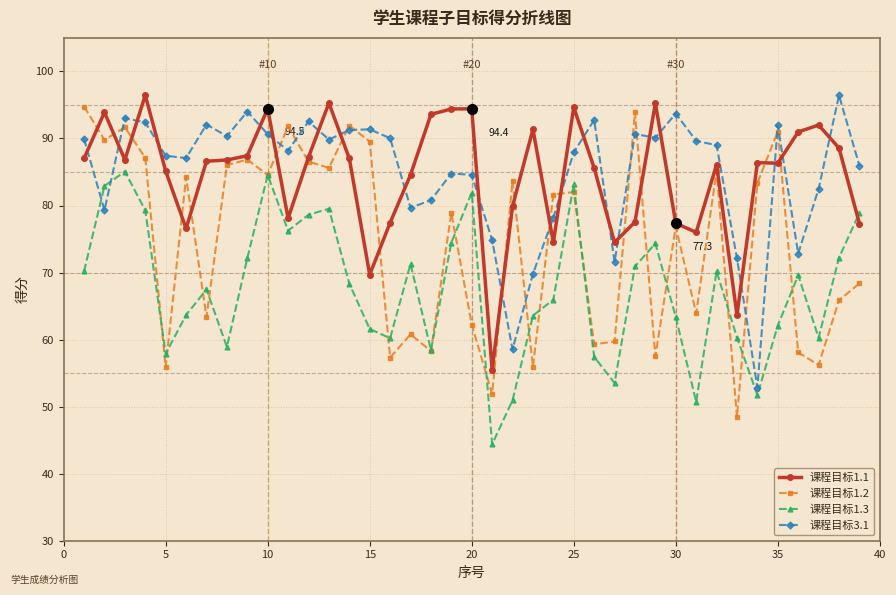

True or false: 课程目标1.3 has more than 1 interior local peaks.

True